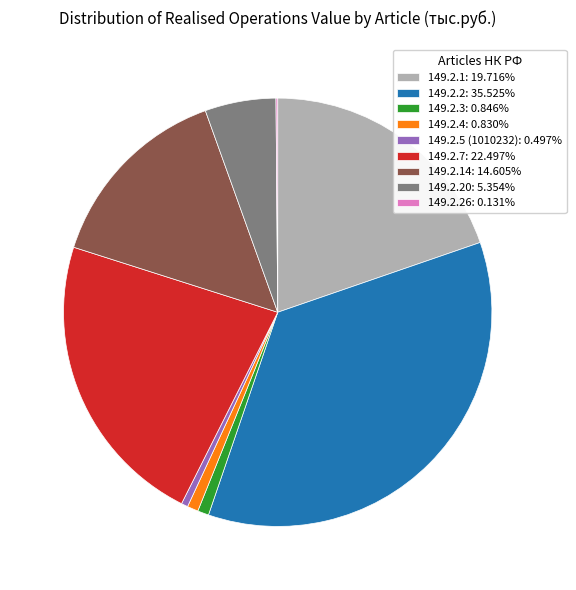

What is the ratio of the value at 149.2.20: 5.354% to the value at 149.2.14: 14.605%?

0.4